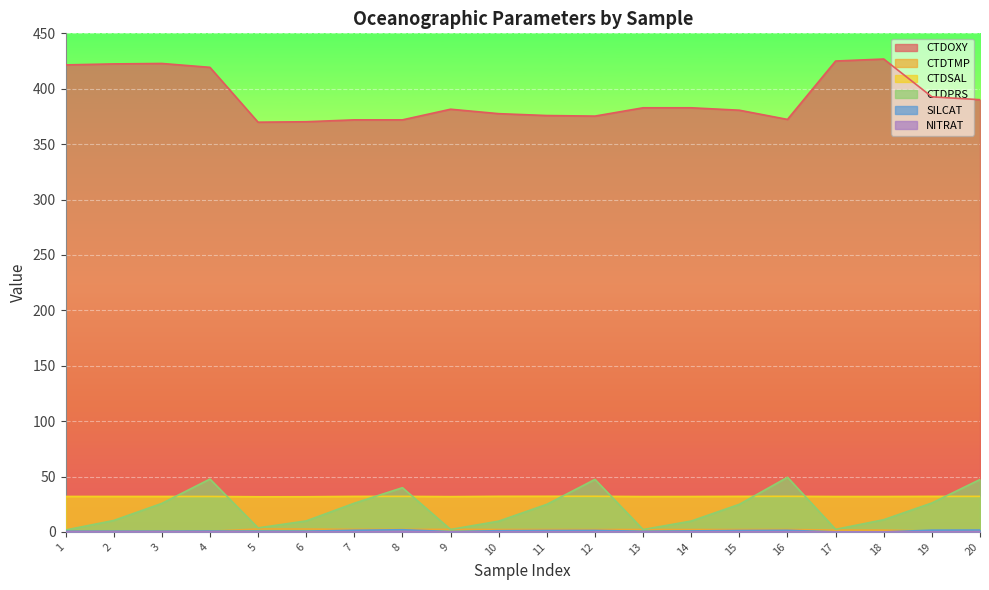

Is the value of CTDPRS at 14 greater than the value of CTDSAL at 13?

No